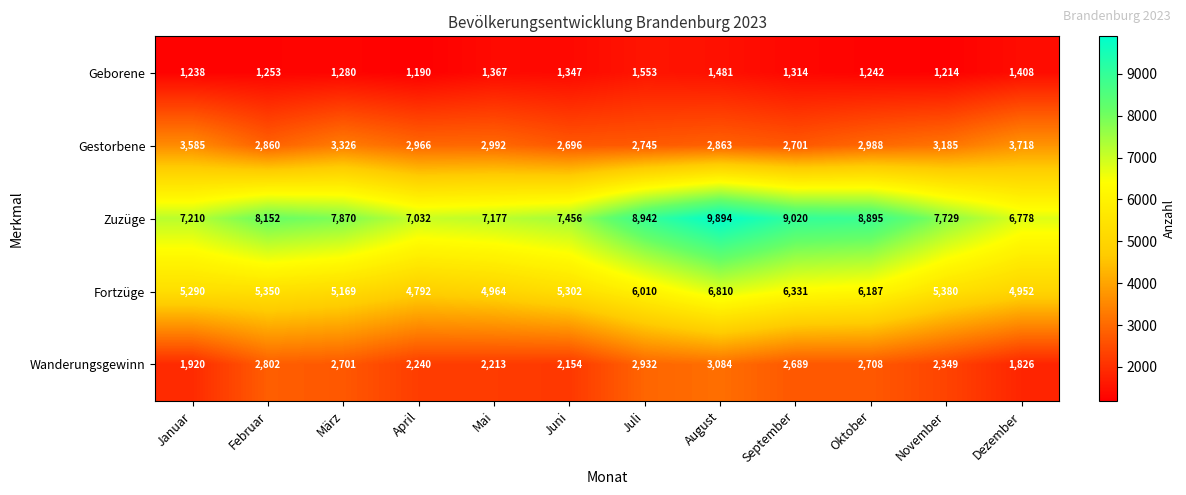

Rank the series at April from lowest to highest value.

Geborene, Wanderungsgewinn, Gestorbene, Fortzüge, Zuzüge